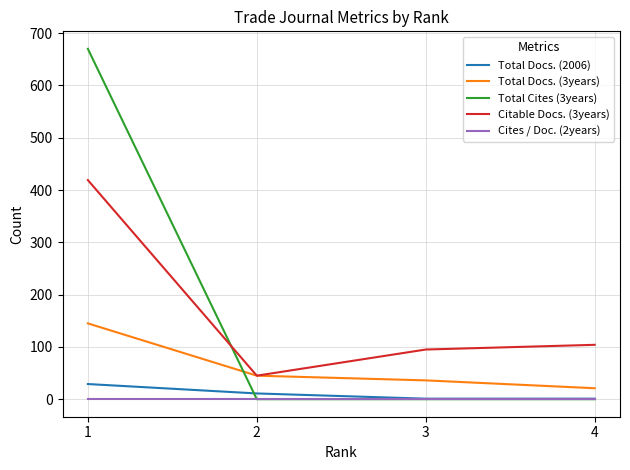

Reading left to right, what are all the values shown in this chart?

Total Docs. (2006): 1=29	2=11	3=1	4=1
Total Docs. (3years): 1=145	2=45	3=36	4=21
Total Cites (3years): 1=670	2=0	3=0	4=0
Citable Docs. (3years): 1=419	2=45	3=95	4=104
Cites / Doc. (2years): 1=0	2=0	3=0	4=0